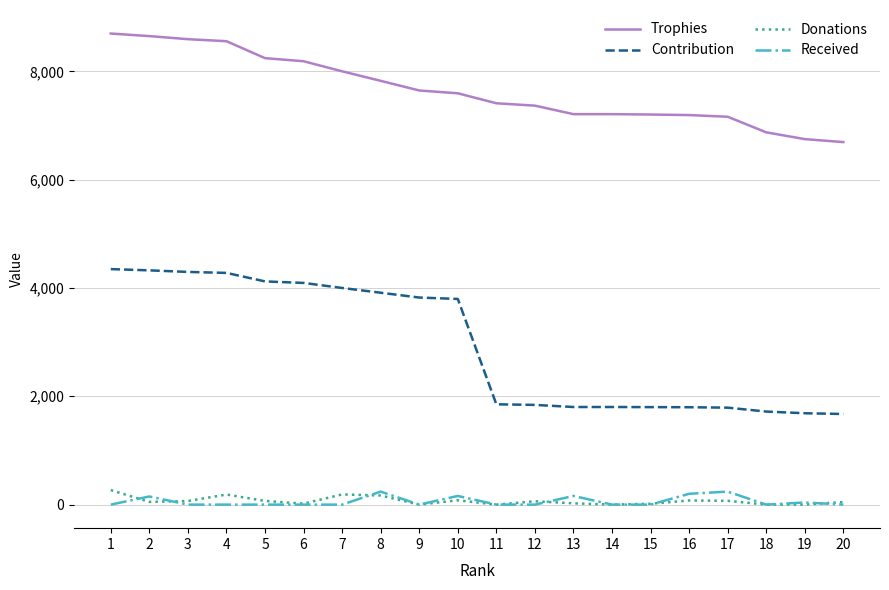

Which series has the largest total across all categories?

Trophies